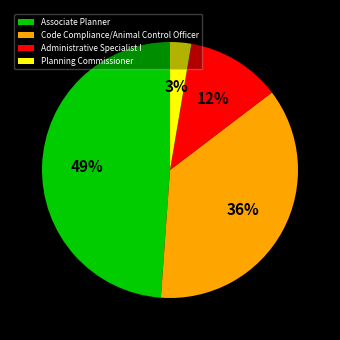

To the nearest percent, what is the difference between the largest and smallest slice percentages?

46%